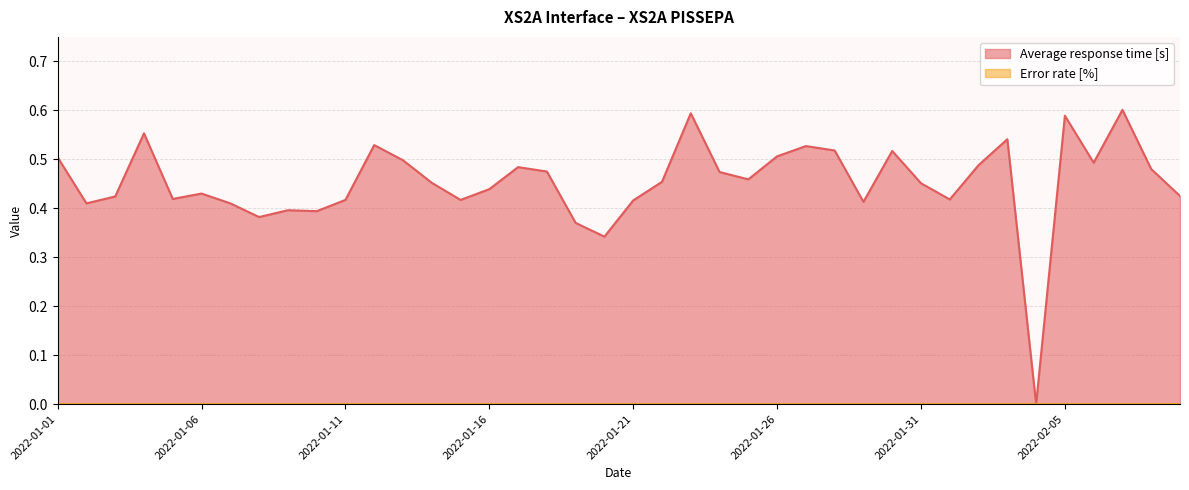

Reading left to right, transcribe all the data shown in this chart.

2022-01-01=0.5	2022-01-02=0.4	2022-01-03=0.4	2022-01-04=0.6	2022-01-05=0.4	2022-01-06=0.4	2022-01-07=0.4	2022-01-08=0.4	2022-01-09=0.4	2022-01-10=0.4	2022-01-11=0.4	2022-01-12=0.5	2022-01-13=0.5	2022-01-14=0.5	2022-01-15=0.4	2022-01-16=0.4	2022-01-17=0.5	2022-01-18=0.5	2022-01-19=0.4	2022-01-20=0.3	2022-01-21=0.4	2022-01-22=0.5	2022-01-23=0.6	2022-01-24=0.5	2022-01-25=0.5	2022-01-26=0.5	2022-01-27=0.5	2022-01-28=0.5	2022-01-29=0.4	2022-01-30=0.5	2022-01-31=0.5	2022-02-01=0.4	2022-02-02=0.5	2022-02-03=0.5	2022-02-04=0.0	2022-02-05=0.6	2022-02-06=0.5	2022-02-07=0.6	2022-02-08=0.5	2022-02-09=0.4